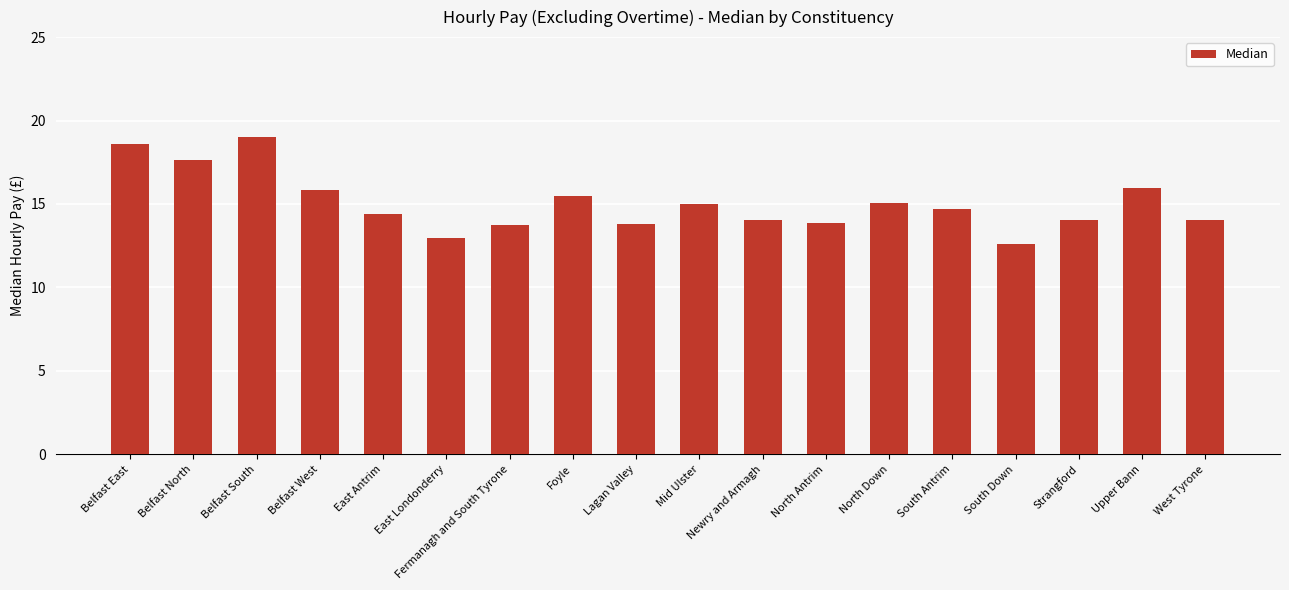

What is the value of the 9th bar from the left?

13.8